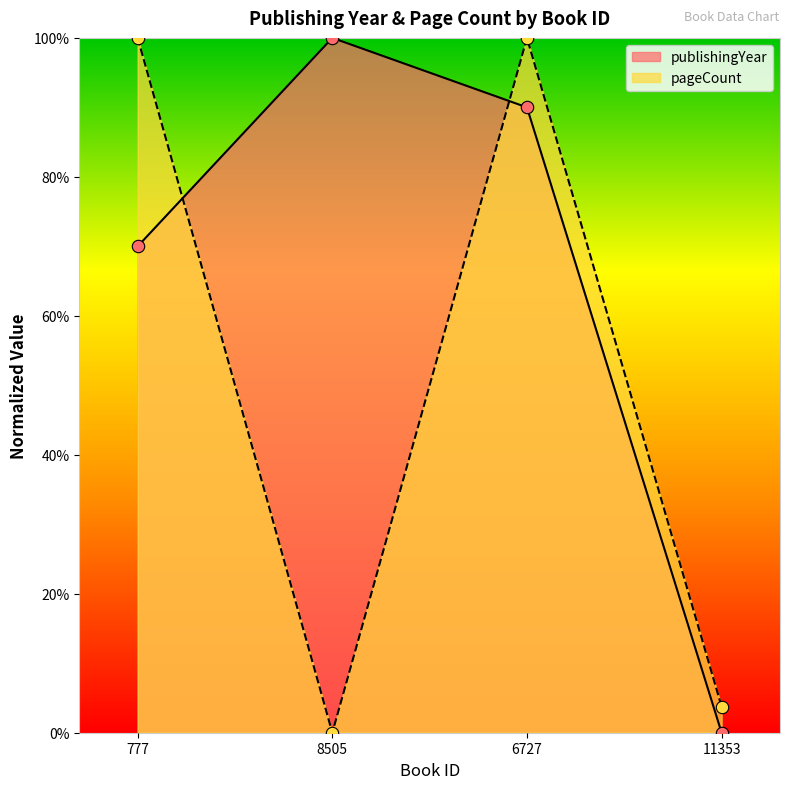

At which category is the sum across all series the highest?

6727